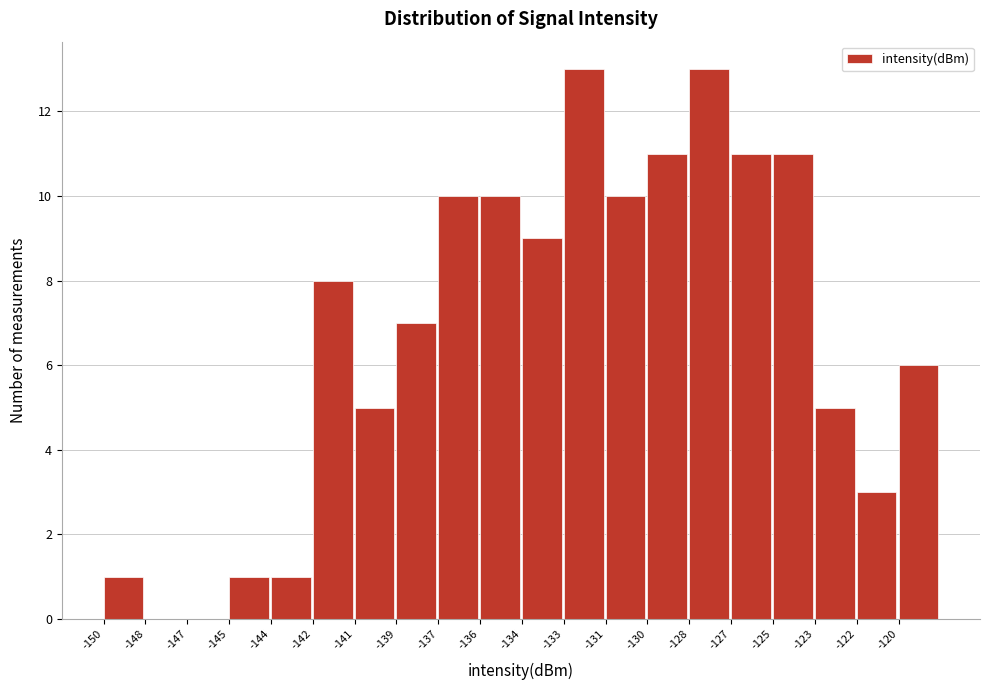

Reading left to right, what are all the values shown in this chart?

-150=1	-148=0	-147=0	-145=1	-144=1	-142=8	-141=5	-139=7	-137=10	-136=10	-134=9	-133=13	-131=10	-130=11	-128=13	-127=11	-125=11	-123=5	-122=3	-120=6